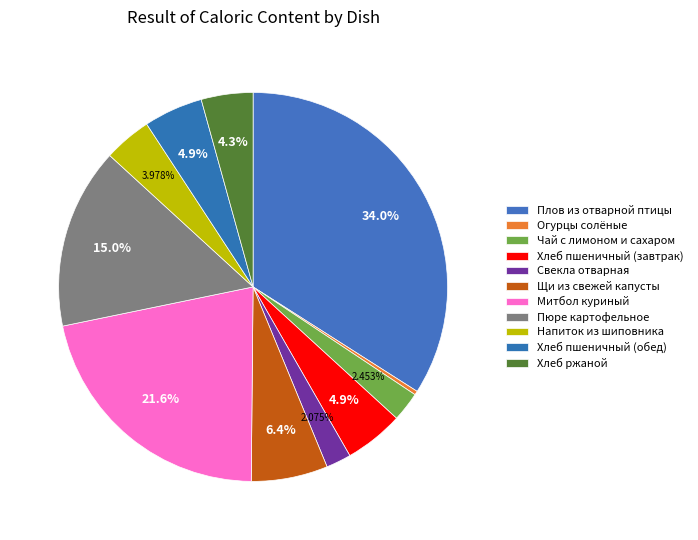

How many slices are in this pie chart?

11